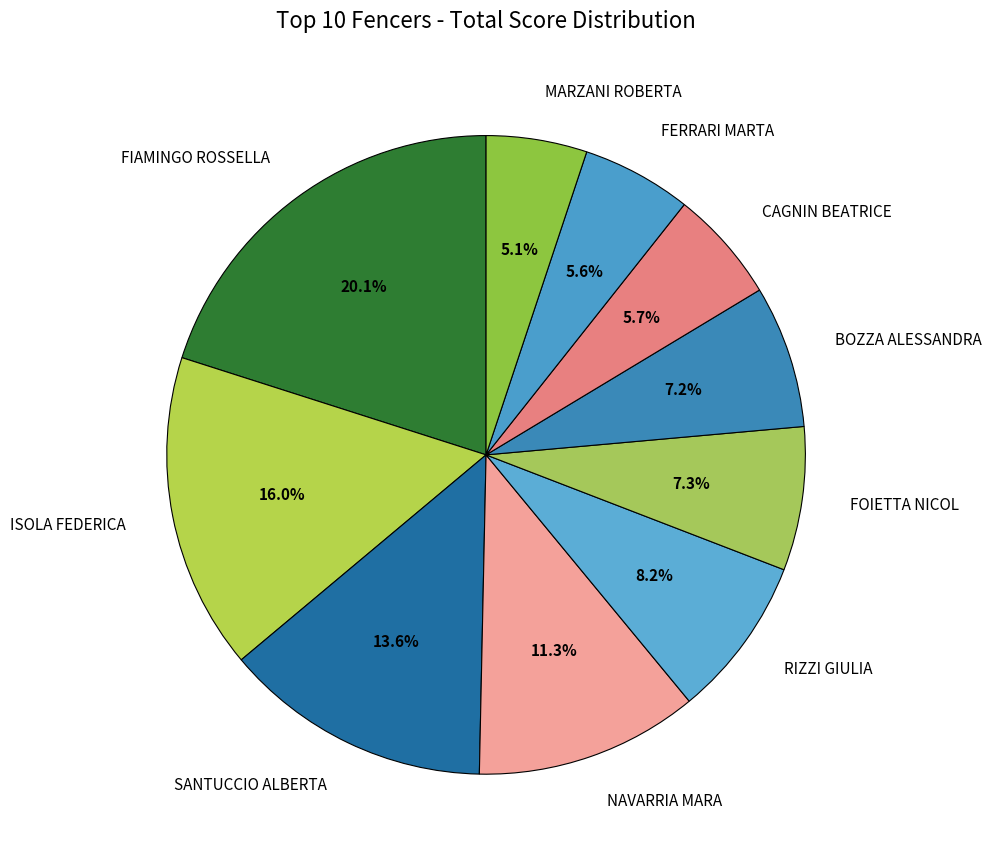

What percentage is the RIZZI GIULIA slice, to the nearest percent?

8%